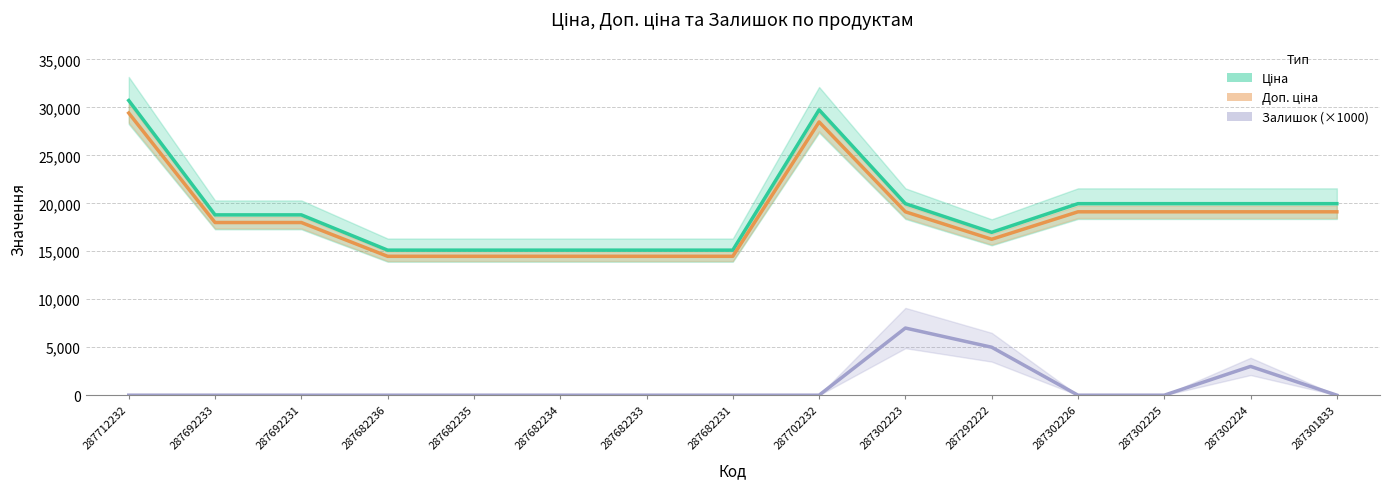

At which category does Доп. ціна reach its first local valley?

287292222